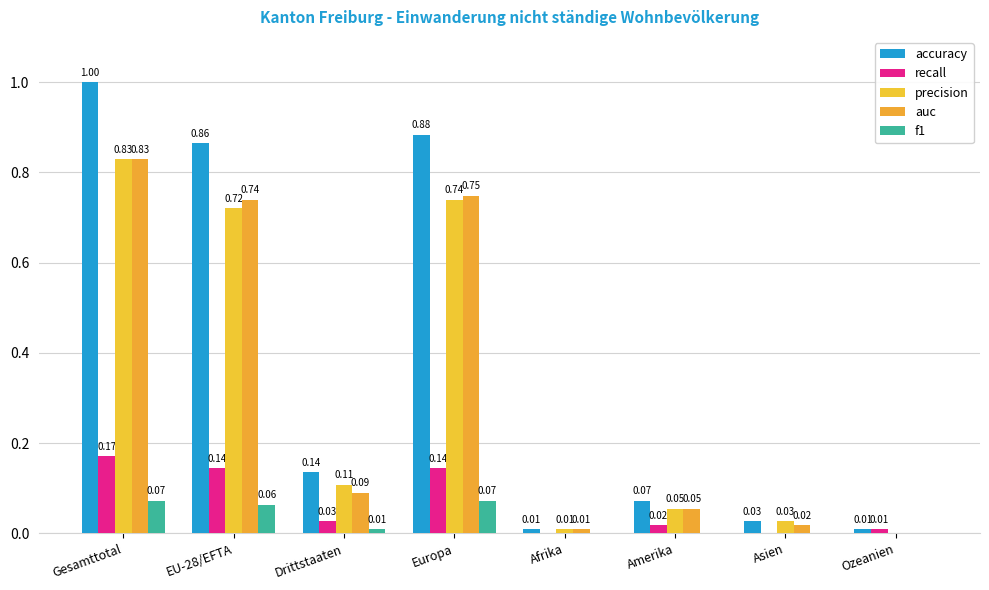

How many data points does each series have?

8